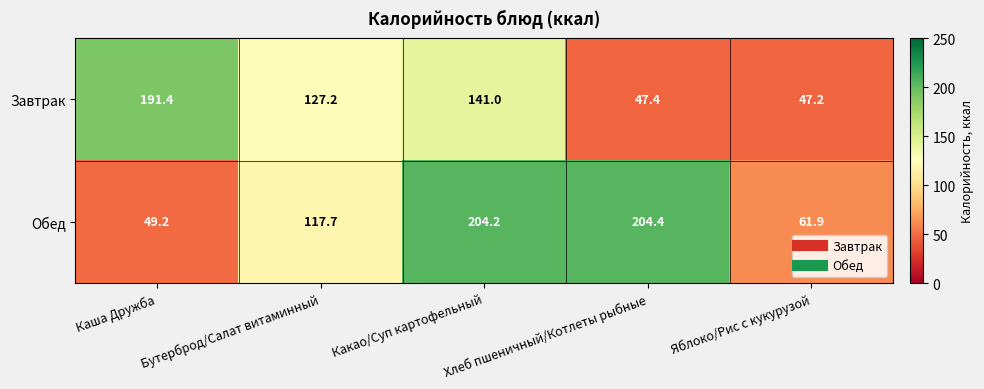

What is the difference between the highest and lowest values at Какао/Суп картофельный?

63.2